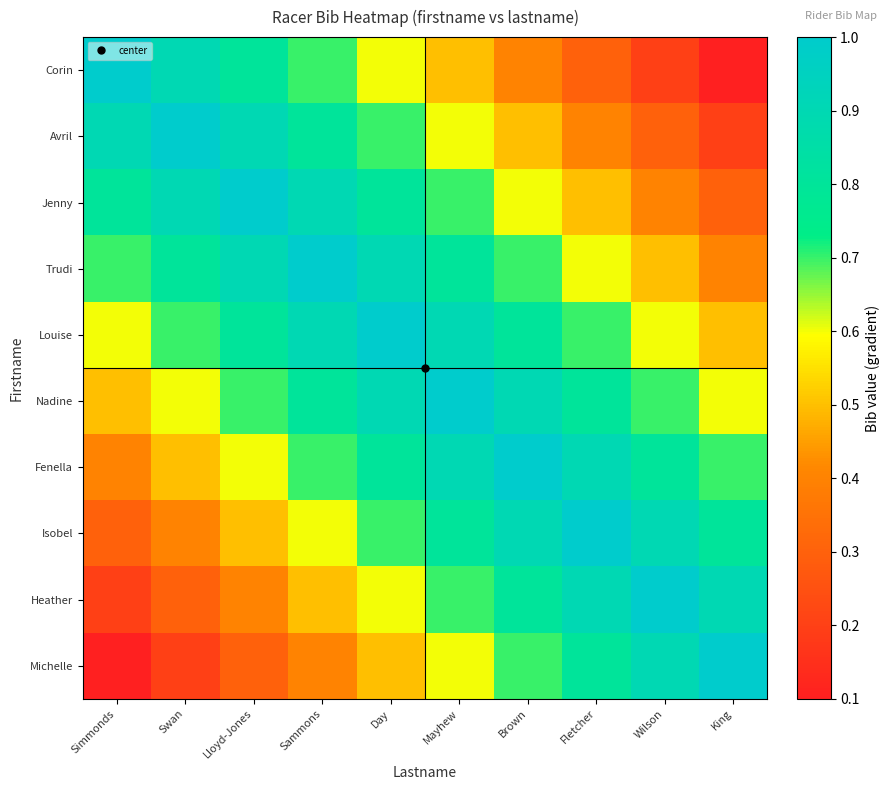

Reading right to left, list all the values displayed in this chart.

Corin: King=0.1	Wilson=0.2	Fletcher=0.3	Brown=0.4	Mayhew=0.5	Day=0.6	Sammons=0.7	Lloyd-Jones=0.8	Swan=0.9	Simmonds=1.0
Avril: King=0.2	Wilson=0.3	Fletcher=0.4	Brown=0.5	Mayhew=0.6	Day=0.7	Sammons=0.8	Lloyd-Jones=0.9	Swan=1.0	Simmonds=0.9
Jenny: King=0.3	Wilson=0.4	Fletcher=0.5	Brown=0.6	Mayhew=0.7	Day=0.8	Sammons=0.9	Lloyd-Jones=1.0	Swan=0.9	Simmonds=0.8
Trudi: King=0.4	Wilson=0.5	Fletcher=0.6	Brown=0.7	Mayhew=0.8	Day=0.9	Sammons=1.0	Lloyd-Jones=0.9	Swan=0.8	Simmonds=0.7
Louise: King=0.5	Wilson=0.6	Fletcher=0.7	Brown=0.8	Mayhew=0.9	Day=1.0	Sammons=0.9	Lloyd-Jones=0.8	Swan=0.7	Simmonds=0.6
Nadine: King=0.6	Wilson=0.7	Fletcher=0.8	Brown=0.9	Mayhew=1.0	Day=0.9	Sammons=0.8	Lloyd-Jones=0.7	Swan=0.6	Simmonds=0.5
Fenella: King=0.7	Wilson=0.8	Fletcher=0.9	Brown=1.0	Mayhew=0.9	Day=0.8	Sammons=0.7	Lloyd-Jones=0.6	Swan=0.5	Simmonds=0.4
Isobel: King=0.8	Wilson=0.9	Fletcher=1.0	Brown=0.9	Mayhew=0.8	Day=0.7	Sammons=0.6	Lloyd-Jones=0.5	Swan=0.4	Simmonds=0.3
Heather: King=0.9	Wilson=1.0	Fletcher=0.9	Brown=0.8	Mayhew=0.7	Day=0.6	Sammons=0.5	Lloyd-Jones=0.4	Swan=0.3	Simmonds=0.2
Michelle: King=1.0	Wilson=0.9	Fletcher=0.8	Brown=0.7	Mayhew=0.6	Day=0.5	Sammons=0.4	Lloyd-Jones=0.3	Swan=0.2	Simmonds=0.1